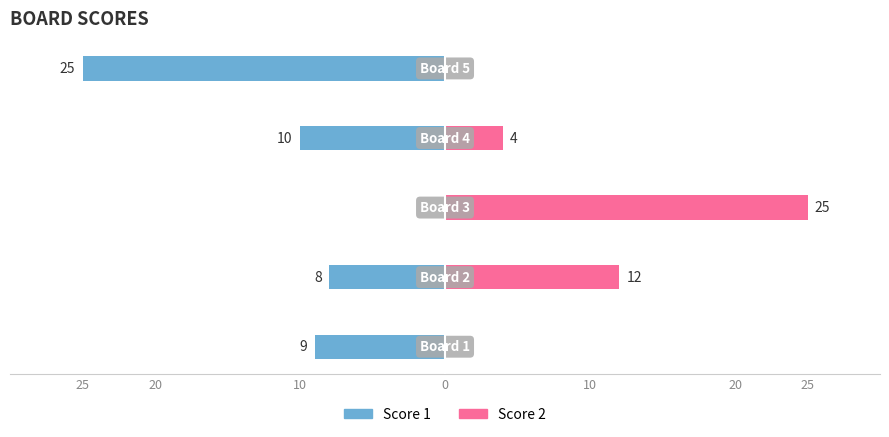

Reading right to left, extract all data points from this chart.

Score 1: -25	-10	0	-8	-9
Score 2: 0	4	25	12	0